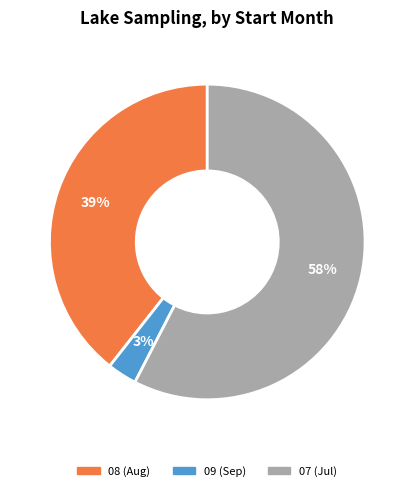

The 07 slice represents 58% of the pie. True or false?

True